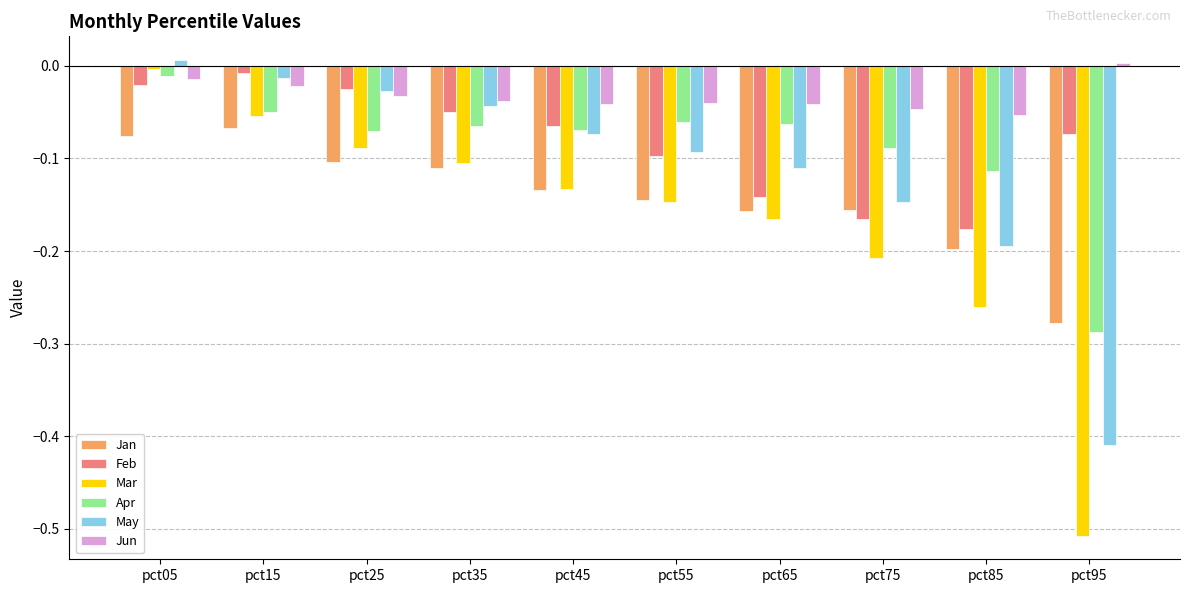

Which series has the widest spread of values?

Mar